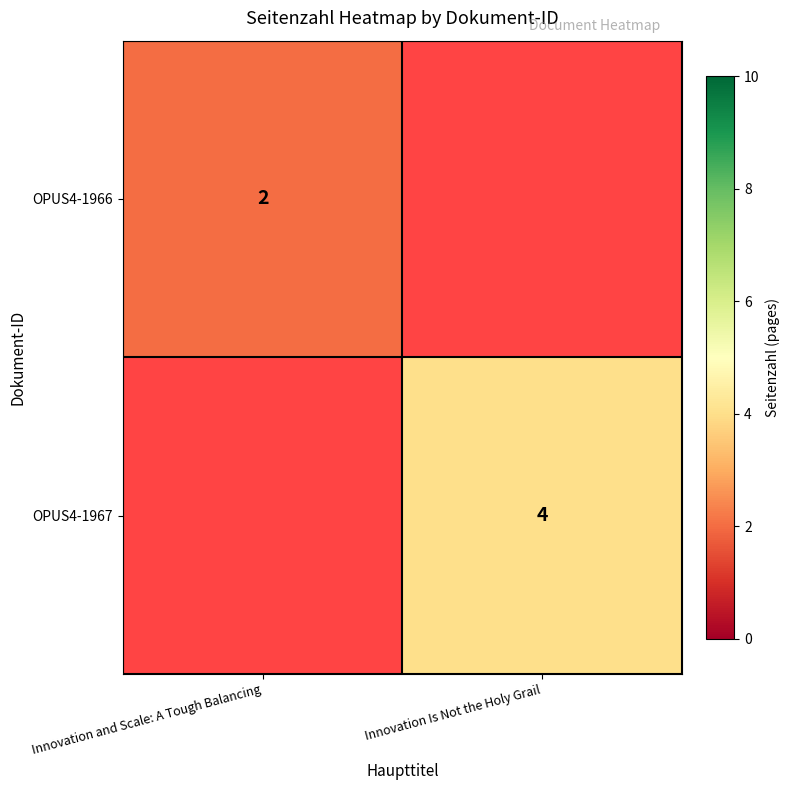

Is the value of OPUS4-1967 at Innovation Is Not the Holy Grail greater than the value of OPUS4-1966 at Innovation and Scale: A Tough Balancing?

Yes